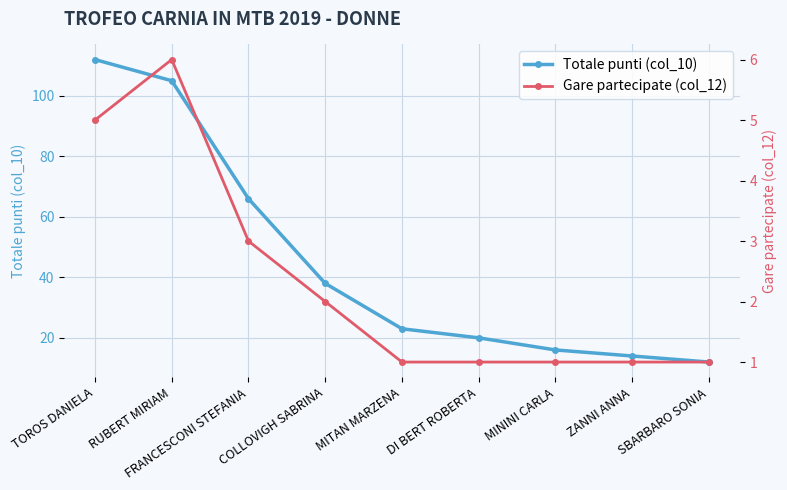

Between TOROS DANIELA and ZANNI ANNA, which is larger?

TOROS DANIELA